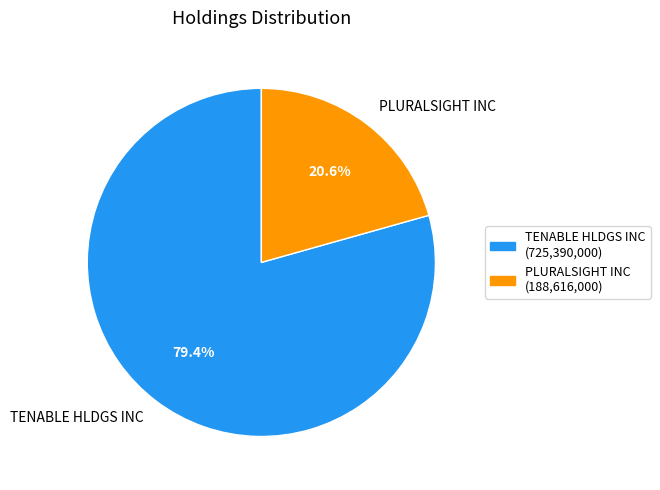

To the nearest percent, what is the average slice percentage?

50%